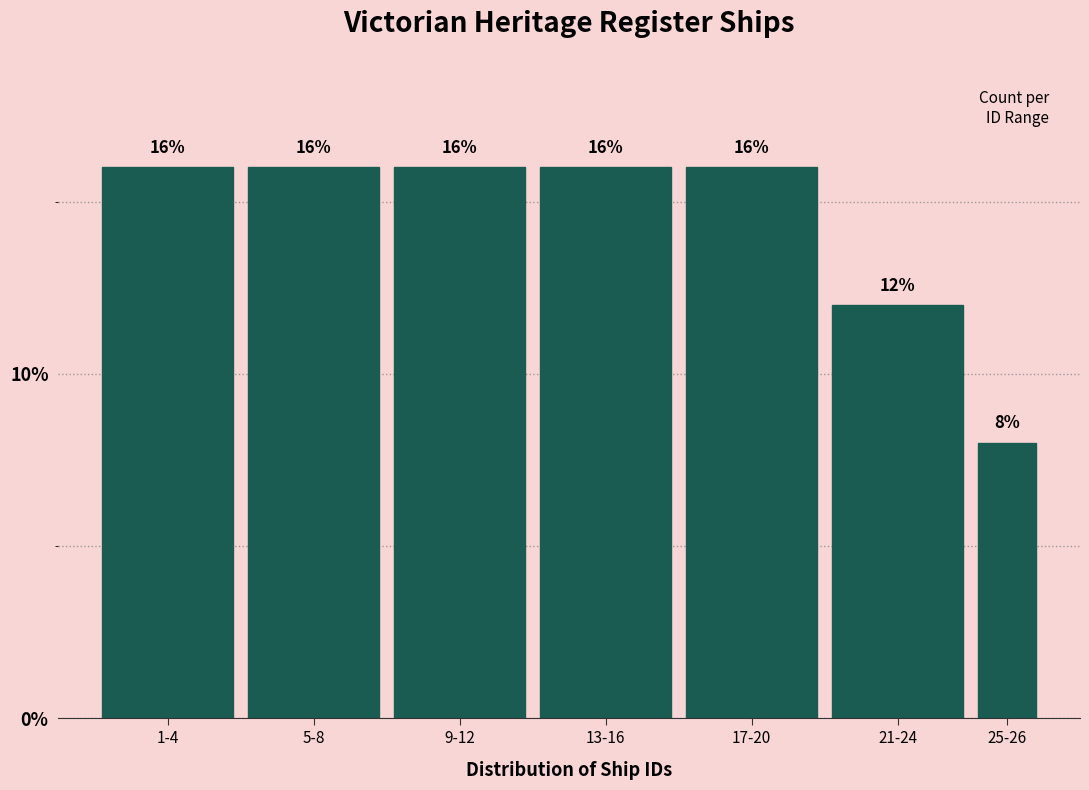

Reading right to left, extract all data points from this chart.

25-26=8	21-24=12	17-20=16	13-16=16	9-12=16	5-8=16	1-4=16